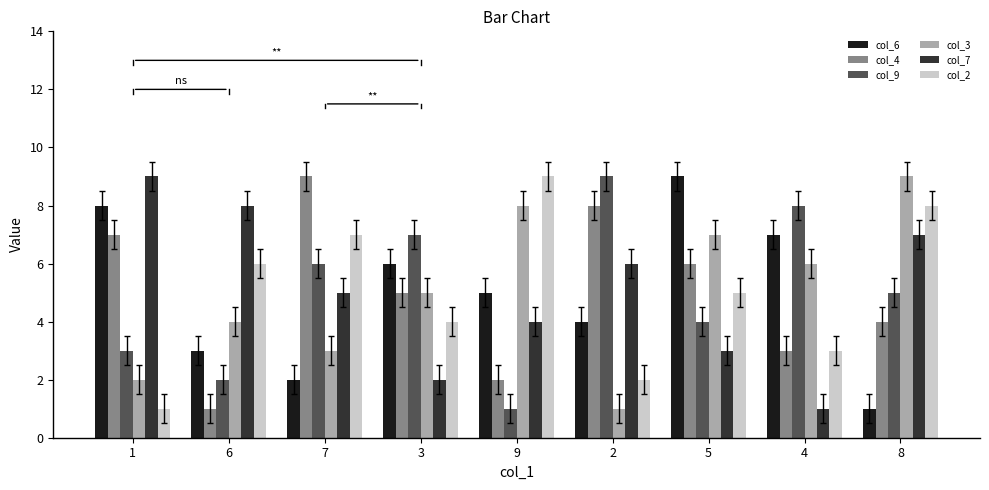

Where is col_9 nearest to the value 5?

8